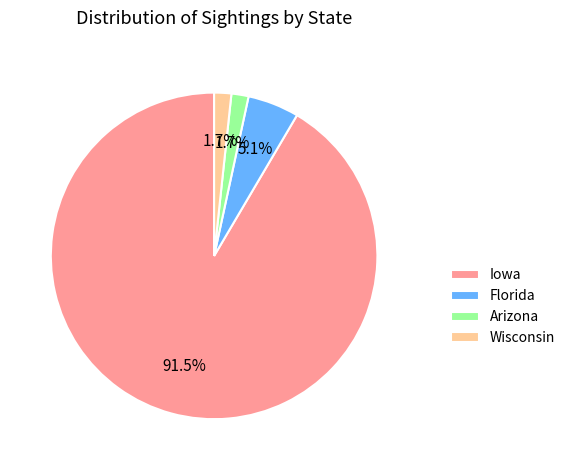

Between Iowa and Wisconsin, which is larger?

Iowa